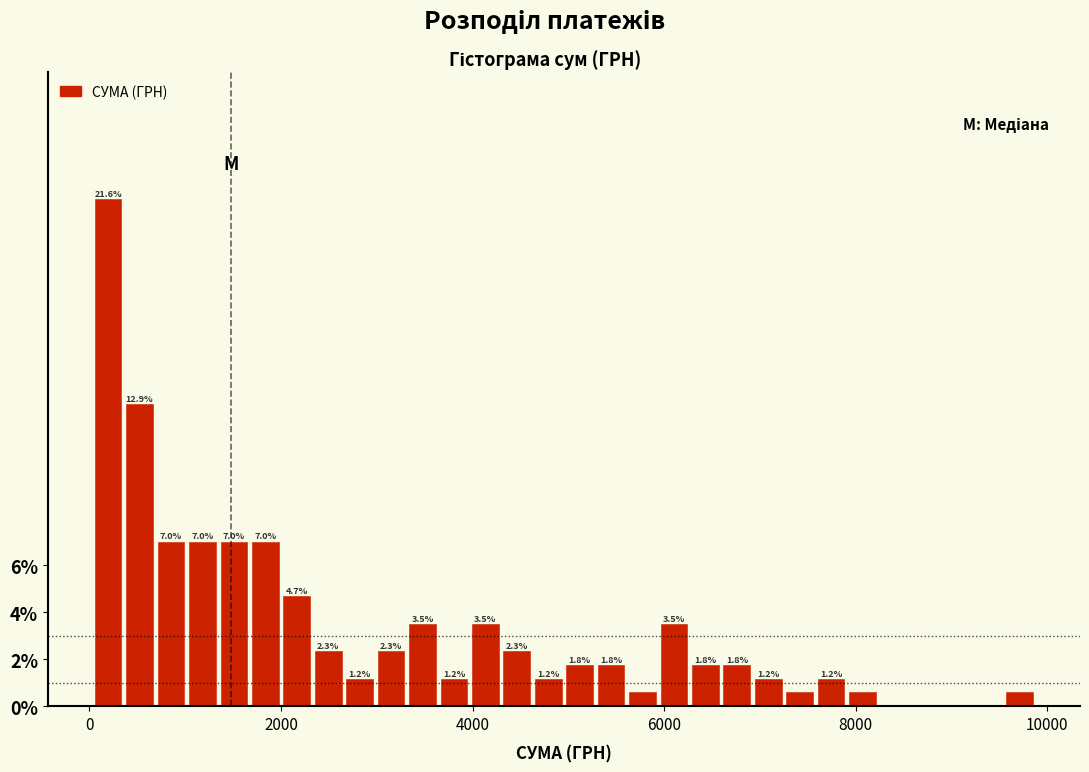

Around what value on the x-axis is the tallest bar? Give the approximate position of its centre, as read against the axis.

200